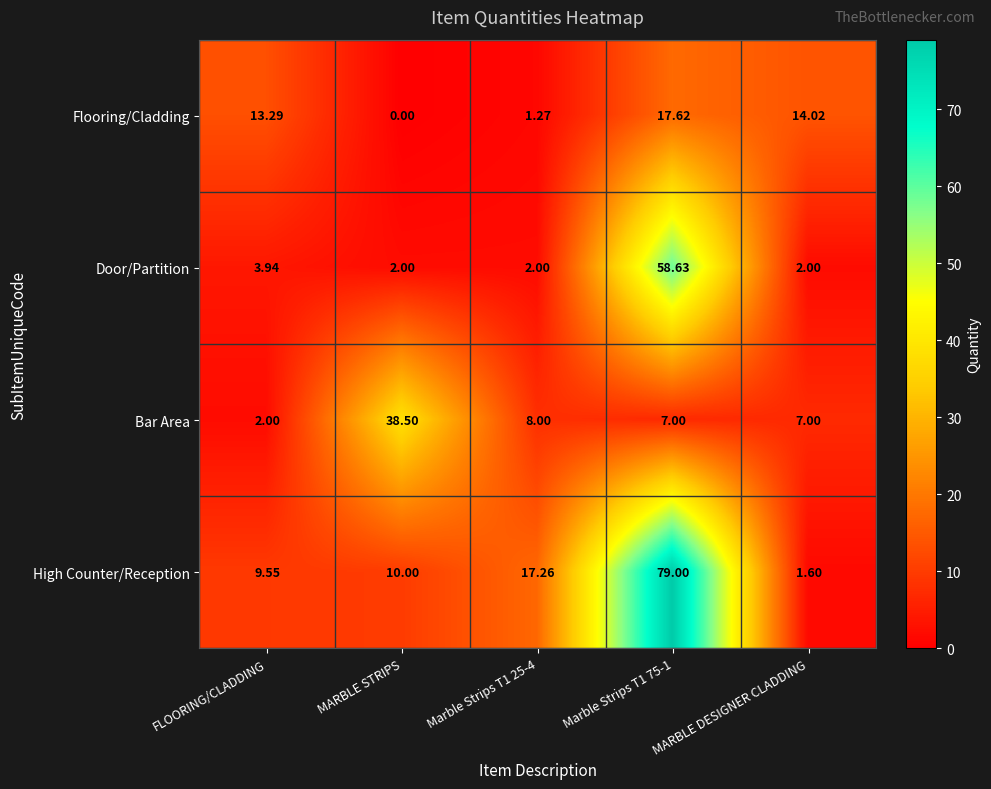

Rank the series at Marble Strips T1 75-1 from lowest to highest value.

Bar Area, Flooring/Cladding, Door/Partition, High Counter/Reception